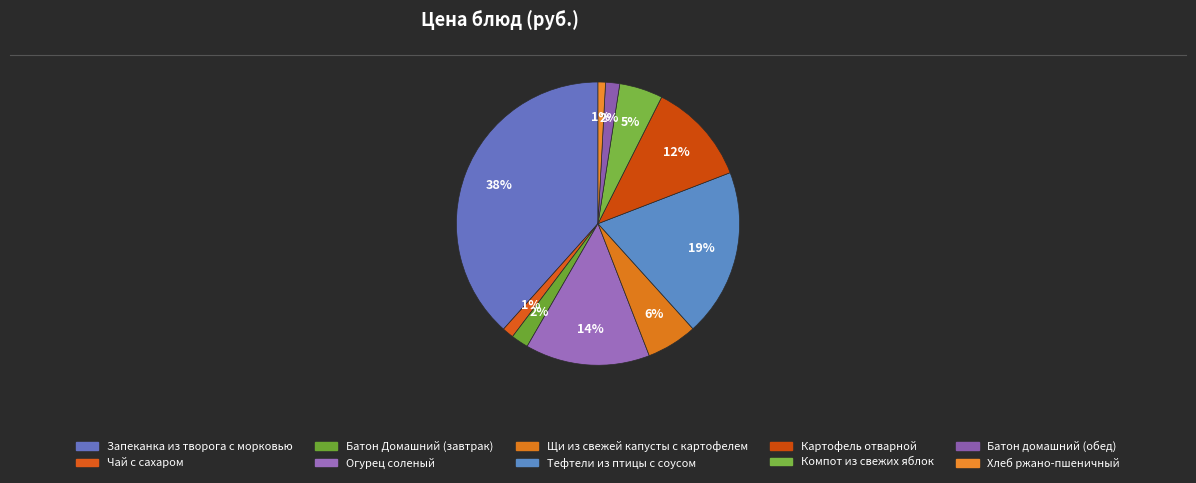

Does Огурец соленый represent more than half of the total?

No